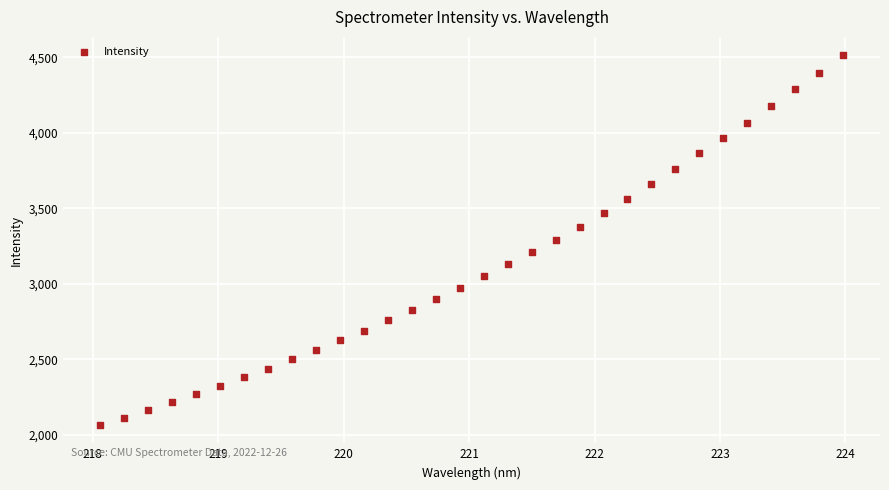

What is the range of X values (max minus min)?

5.9